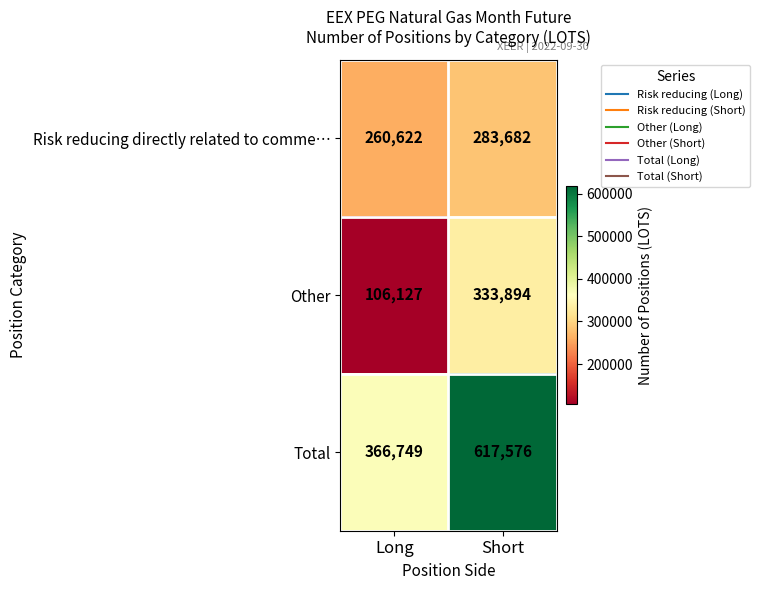

Reading left to right, transcribe all the data shown in this chart.

Risk reducing directly related to comme…: Long=260622	Short=283682
Other: Long=106127	Short=333894
Total: Long=366749	Short=617576